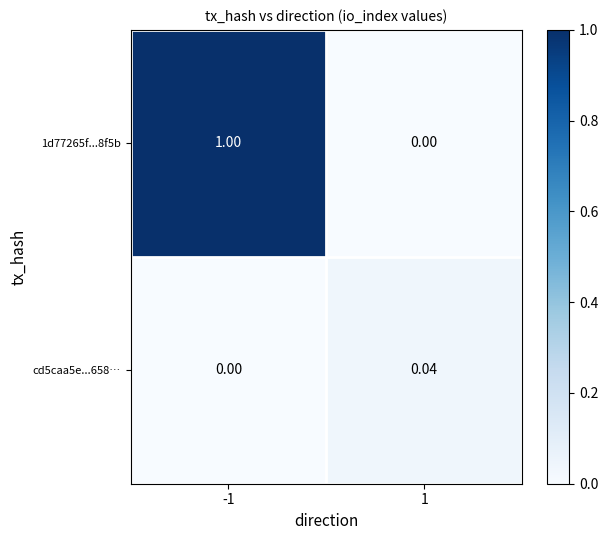

How many values in the cd5caa5e...658… series exceed 0?

1